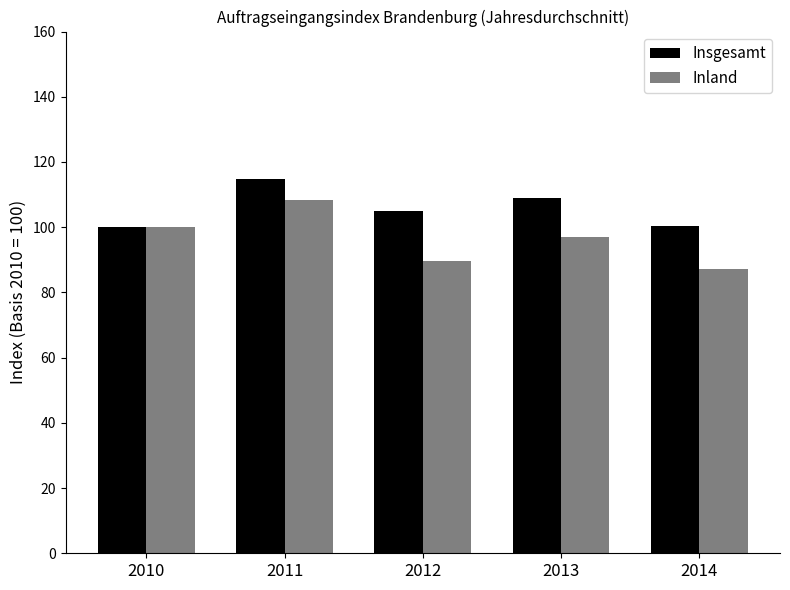

Which label corresponds to the largest value in the chart?

2011